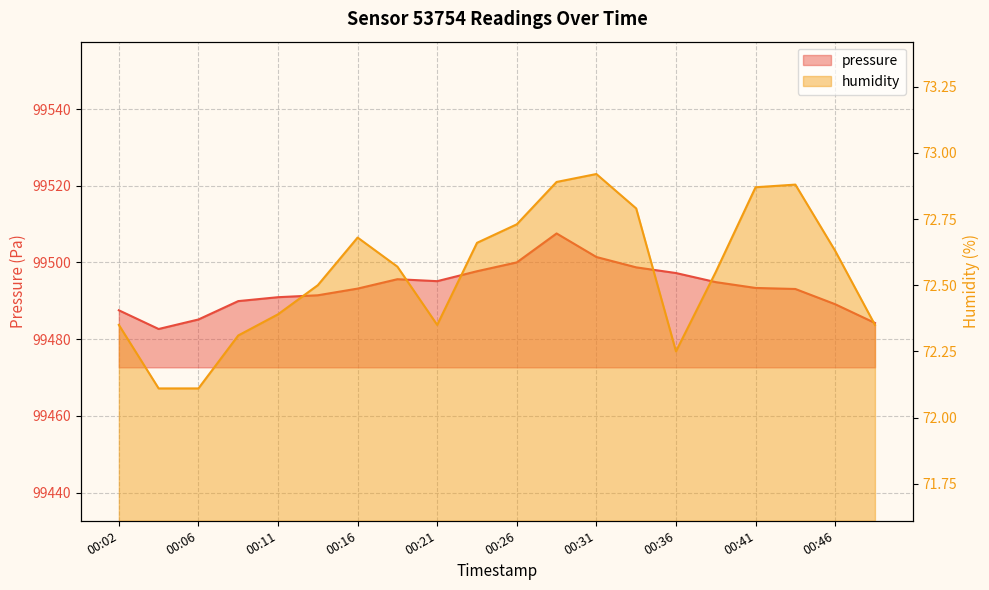

Reading right to left, list all the values displayed in this chart.

pressure: 00:48=99484.2	00:46=99489.1	00:43=99493.1	00:41=99493.4	00:38=99494.9	00:36=99497.2	00:33=99498.7	00:31=99501.4	00:28=99507.6	00:26=99500.0	00:24=99497.7	00:21=99495.1	00:19=99495.6	00:16=99493.2	00:14=99491.4	00:11=99490.9	00:09=99489.9	00:06=99485.1	00:04=99482.7	00:02=99487.5
humidity: 00:48=72.3	00:46=72.6	00:43=72.9	00:41=72.9	00:38=72.5	00:36=72.2	00:33=72.8	00:31=72.9	00:28=72.9	00:26=72.7	00:24=72.7	00:21=72.3	00:19=72.6	00:16=72.7	00:14=72.5	00:11=72.4	00:09=72.3	00:06=72.1	00:04=72.1	00:02=72.3